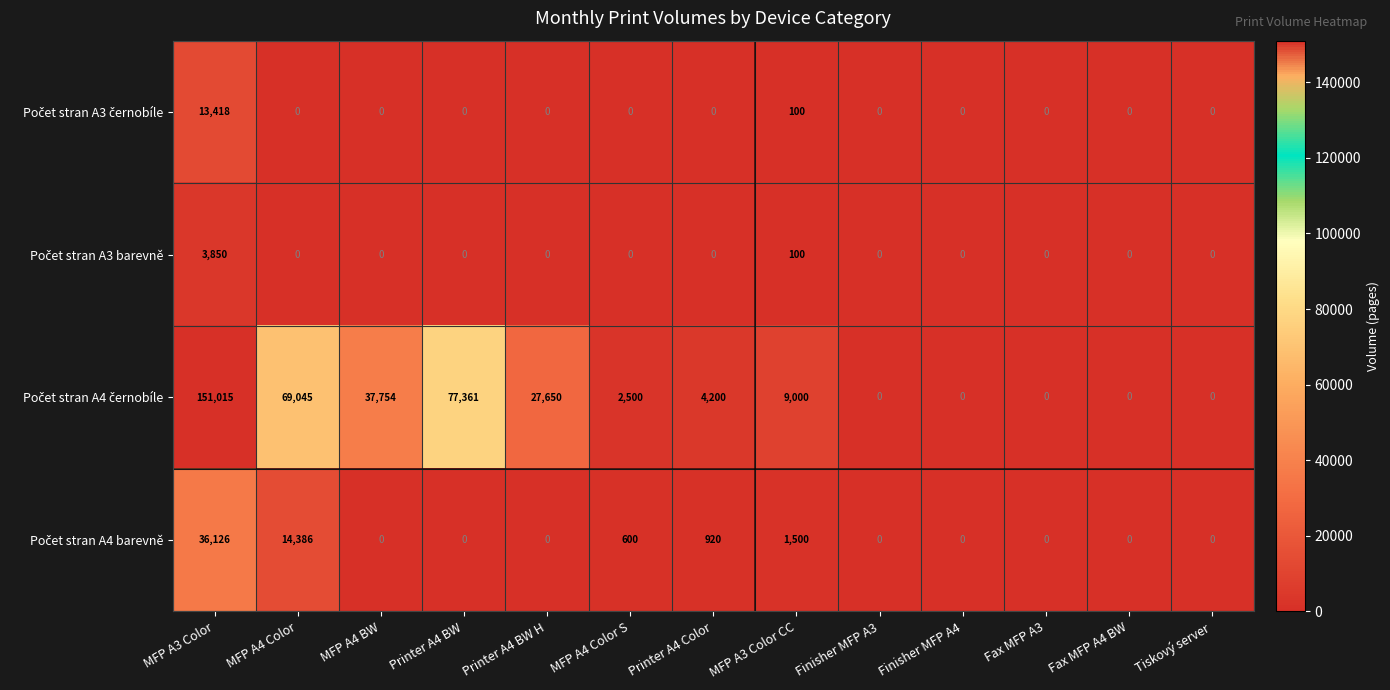

What is the spread (max minus min) of values at Printer A4 BW?

77361